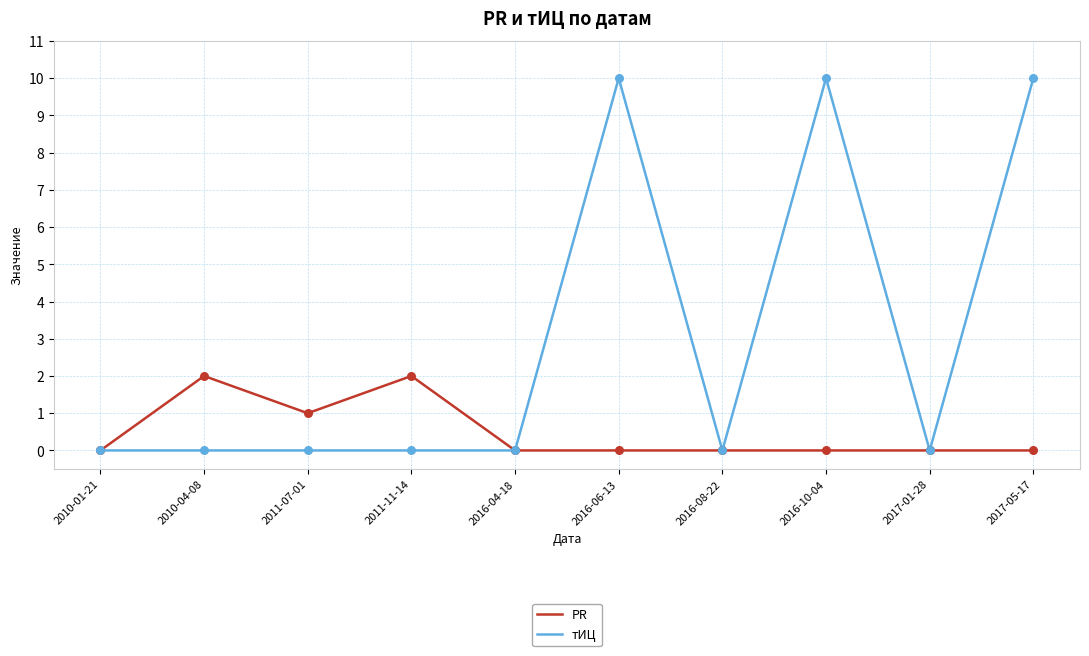

Which series has the largest total across all categories?

тИЦ